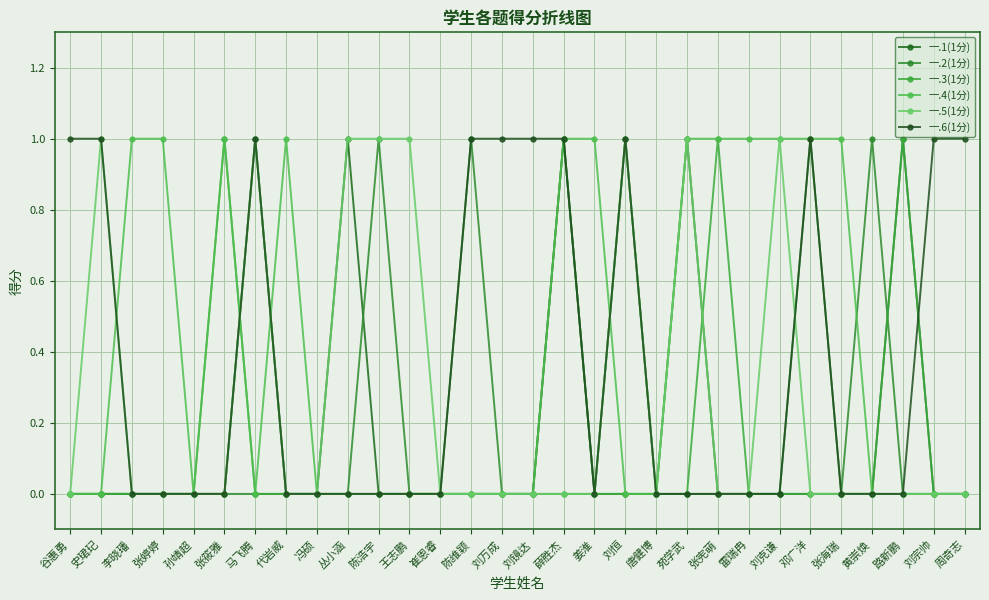

What is the label of the 5th point from the right?

张海瑞